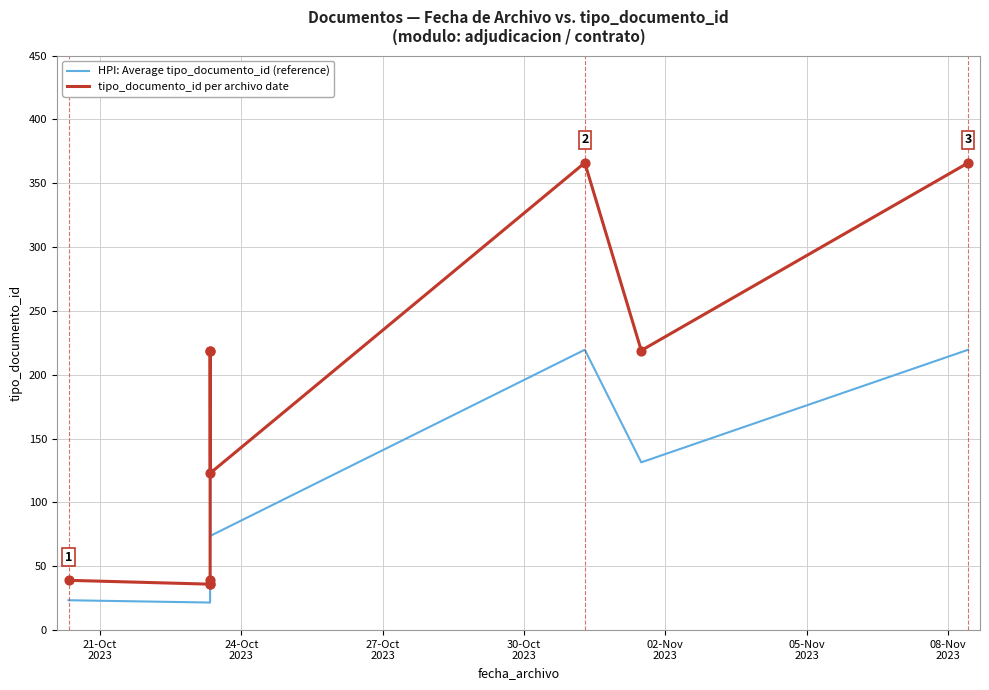

Which series has the largest range (max minus min)?

tipo_documento_id per archivo date